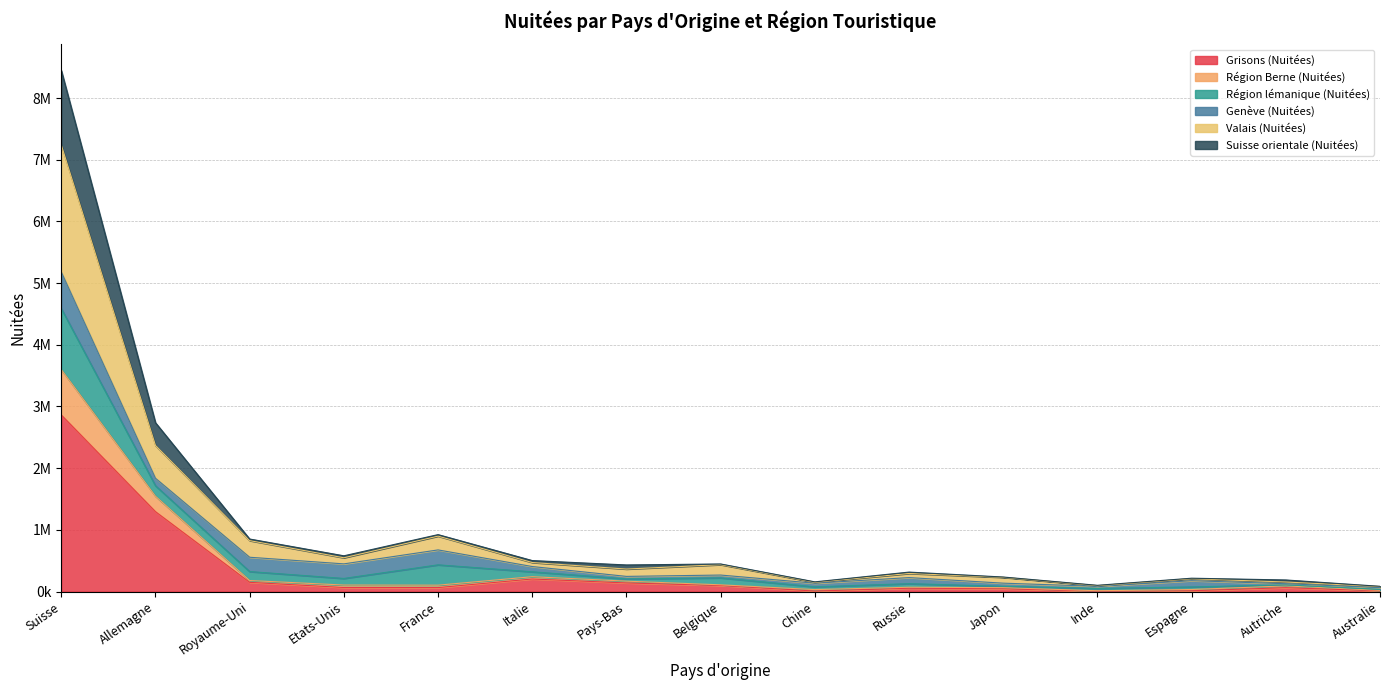

At which label does Grisons (Nuitées) reach its peak?

Suisse